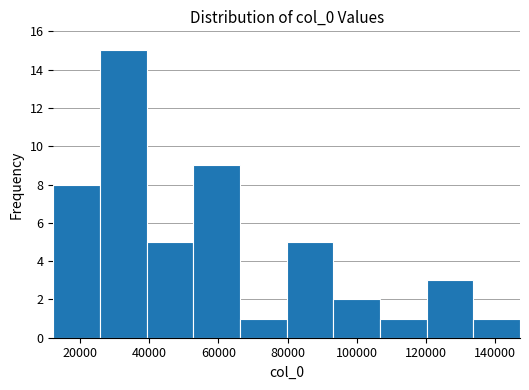

Reading left to right, list every bar in this chart as the range it spans on the x-axis followed by its height. Neither the bar edges nor the heights are printed on the chart, so give them approximately, as read against the axes.

12000 to 26000: 8
26000 to 40000: 15
40000 to 52000: 5
52000 to 66000: 9
66000 to 80000: 1
80000 to 94000: 5
94000 to 106000: 2
106000 to 120000: 1
120000 to 134000: 3
134000 to 148000: 1